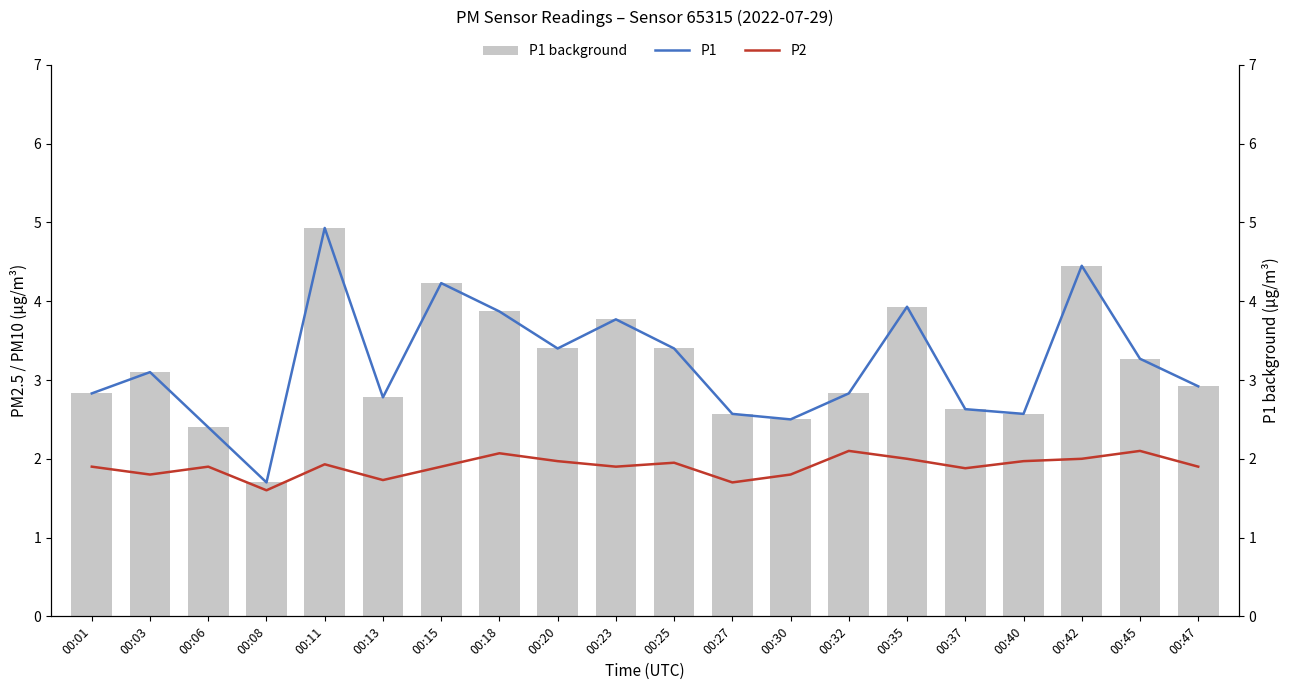

Count the number of categories in the chart.

20